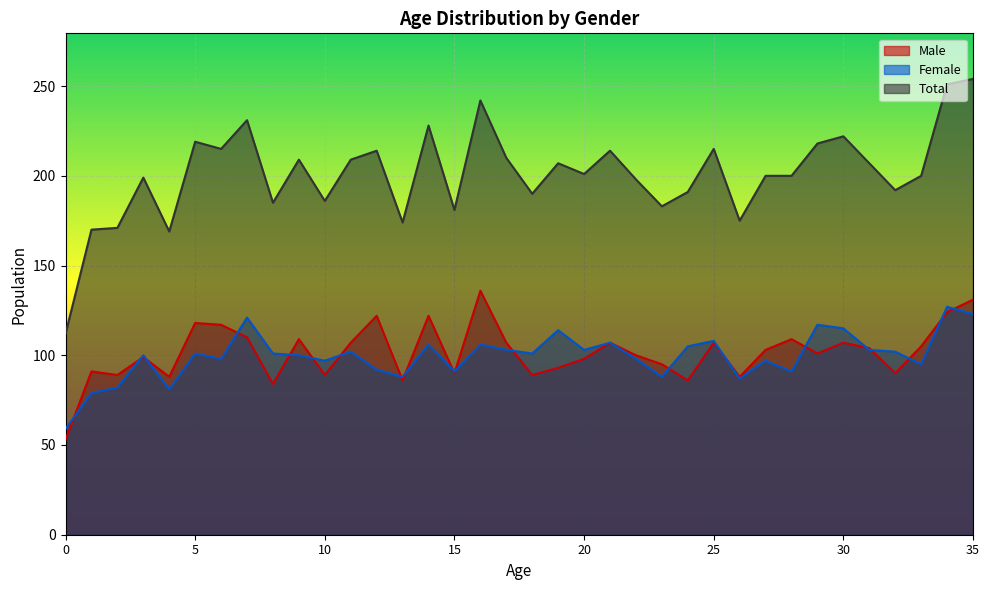

In Male, how many points are lower than both neighbors (excluding endpoints)?

11